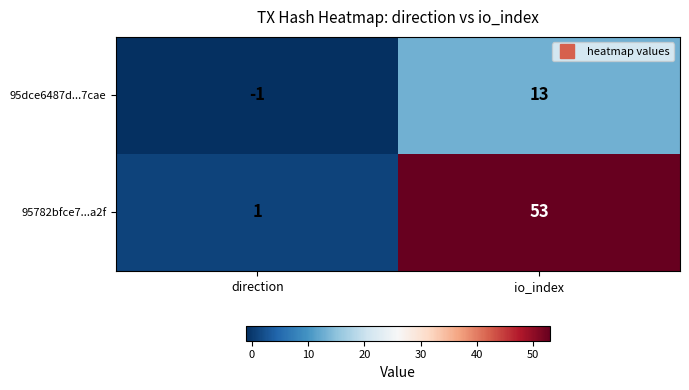

Which series has the widest spread of values?

95782bfce7...a2f